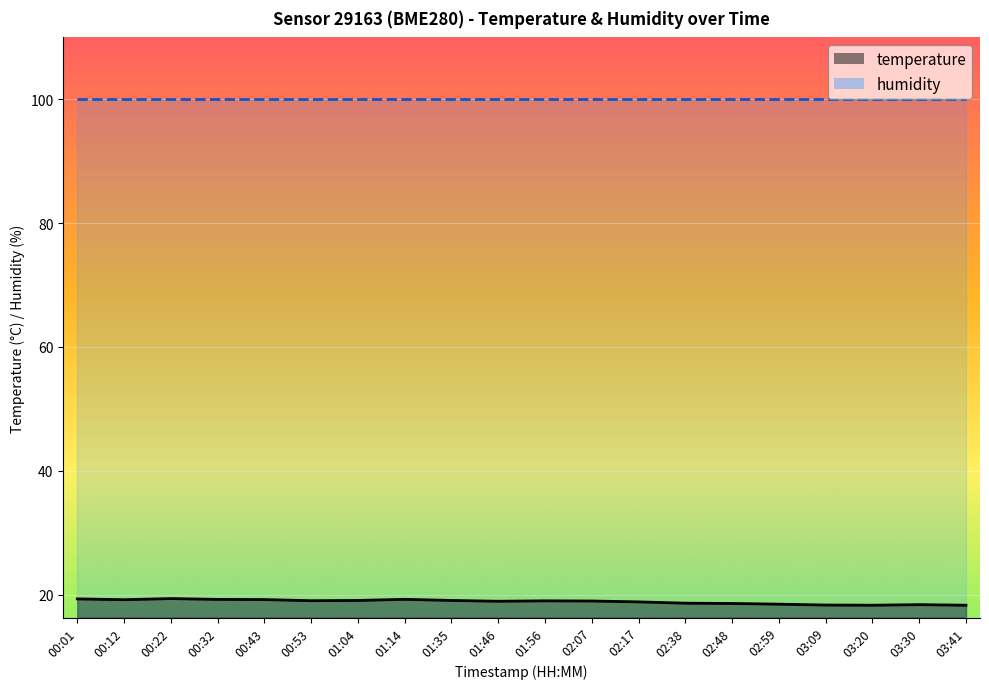

True or false: the data has more than 1 interior local peaks.

True